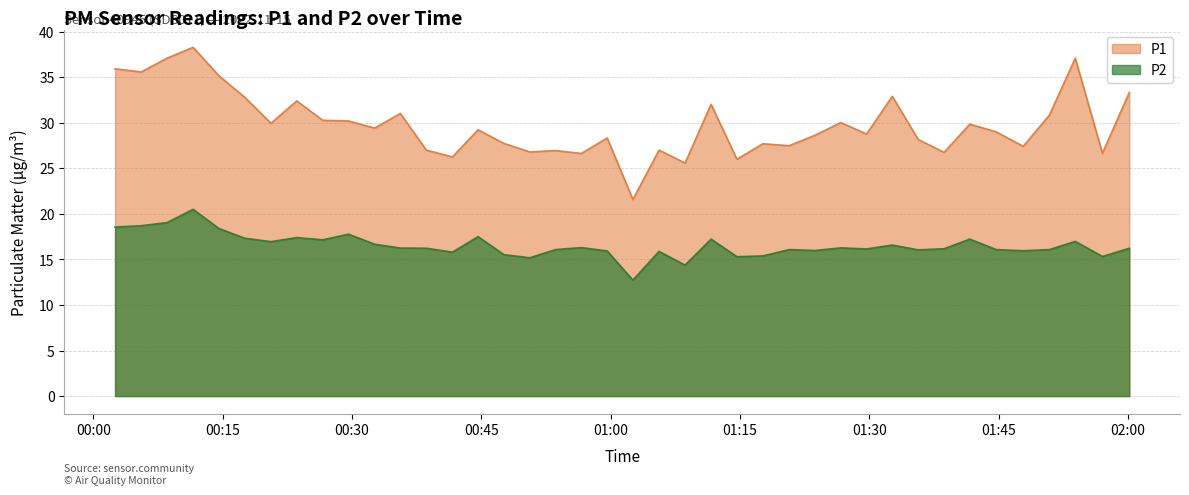

Reading left to right, transcribe all the data shown in this chart.

P1: 2022-11-15T00:02:31=35.9	2022-11-15T00:05:33=35.6	2022-11-15T00:08:34=37.1	2022-11-15T00:11:34=38.3	2022-11-15T00:14:33=35.2	2022-11-15T00:17:33=32.8	2022-11-15T00:20:36=29.9	2022-11-15T00:23:35=32.4	2022-11-15T00:26:36=30.3	2022-11-15T00:29:35=30.2	2022-11-15T00:32:37=29.4	2022-11-15T00:35:36=31.0	2022-11-15T00:38:37=27.0	2022-11-15T00:41:38=26.2	2022-11-15T00:44:37=29.2	2022-11-15T00:47:37=27.7	2022-11-15T00:50:36=26.8	2022-11-15T00:53:36=26.9	2022-11-15T00:56:35=26.6	2022-11-15T00:59:35=28.3	2022-11-15T01:02:34=21.6	2022-11-15T01:05:36=27.0	2022-11-15T01:08:37=25.6	2022-11-15T01:11:38=32.0	2022-11-15T01:14:38=26.0	2022-11-15T01:17:38=27.7	2022-11-15T01:20:41=27.5	2022-11-15T01:23:41=28.6	2022-11-15T01:26:40=30.0	2022-11-15T01:29:40=28.8	2022-11-15T01:32:39=32.9	2022-11-15T01:35:39=28.2	2022-11-15T01:38:39=26.8	2022-11-15T01:41:38=29.9	2022-11-15T01:44:42=29.0	2022-11-15T01:47:50=27.4	2022-11-15T01:50:52=30.9	2022-11-15T01:53:52=37.1	2022-11-15T01:57:01=26.6	2022-11-15T02:00:08=33.3
P2: 2022-11-15T00:02:31=18.6	2022-11-15T00:05:33=18.7	2022-11-15T00:08:34=19.1	2022-11-15T00:11:34=20.5	2022-11-15T00:14:33=18.4	2022-11-15T00:17:33=17.3	2022-11-15T00:20:36=16.9	2022-11-15T00:23:35=17.4	2022-11-15T00:26:36=17.1	2022-11-15T00:29:35=17.8	2022-11-15T00:32:37=16.7	2022-11-15T00:35:36=16.2	2022-11-15T00:38:37=16.2	2022-11-15T00:41:38=15.8	2022-11-15T00:44:37=17.5	2022-11-15T00:47:37=15.5	2022-11-15T00:50:36=15.2	2022-11-15T00:53:36=16.1	2022-11-15T00:56:35=16.3	2022-11-15T00:59:35=15.9	2022-11-15T01:02:34=12.7	2022-11-15T01:05:36=15.9	2022-11-15T01:08:37=14.4	2022-11-15T01:11:38=17.2	2022-11-15T01:14:38=15.3	2022-11-15T01:17:38=15.4	2022-11-15T01:20:41=16.1	2022-11-15T01:23:41=16.0	2022-11-15T01:26:40=16.3	2022-11-15T01:29:40=16.1	2022-11-15T01:32:39=16.6	2022-11-15T01:35:39=16.1	2022-11-15T01:38:39=16.2	2022-11-15T01:41:38=17.2	2022-11-15T01:44:42=16.1	2022-11-15T01:47:50=15.9	2022-11-15T01:50:52=16.1	2022-11-15T01:53:52=17.0	2022-11-15T01:57:01=15.3	2022-11-15T02:00:08=16.2